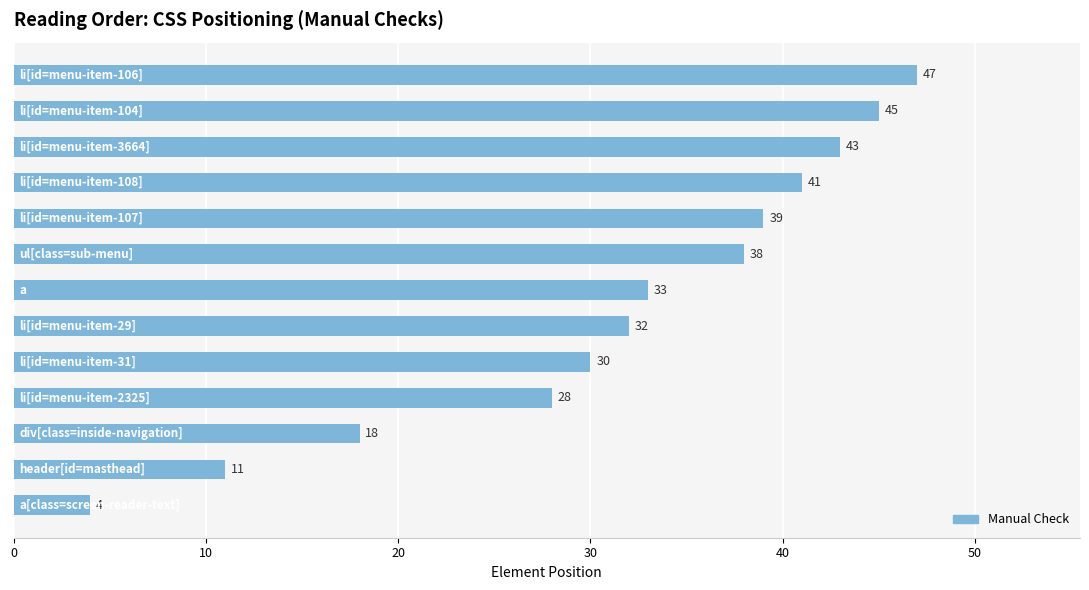

What is the average value?

31